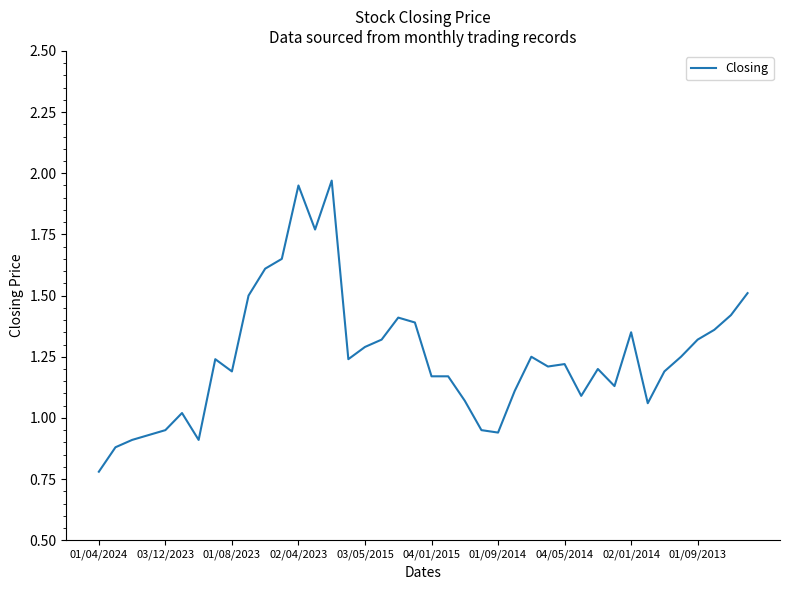

Does the chart display data point markers on the line(s)?

No